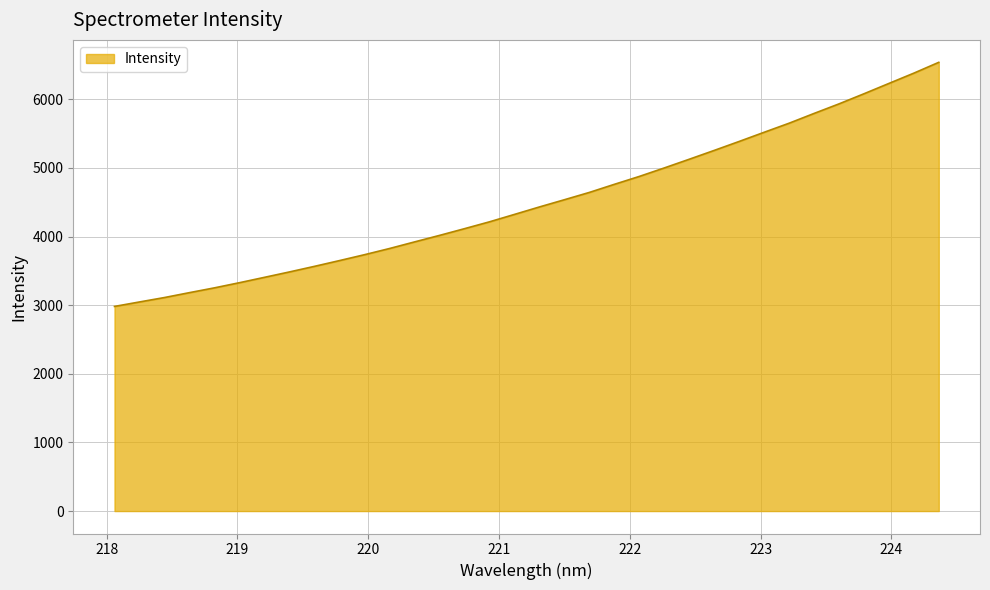

What is the smallest value displayed?

2981.3